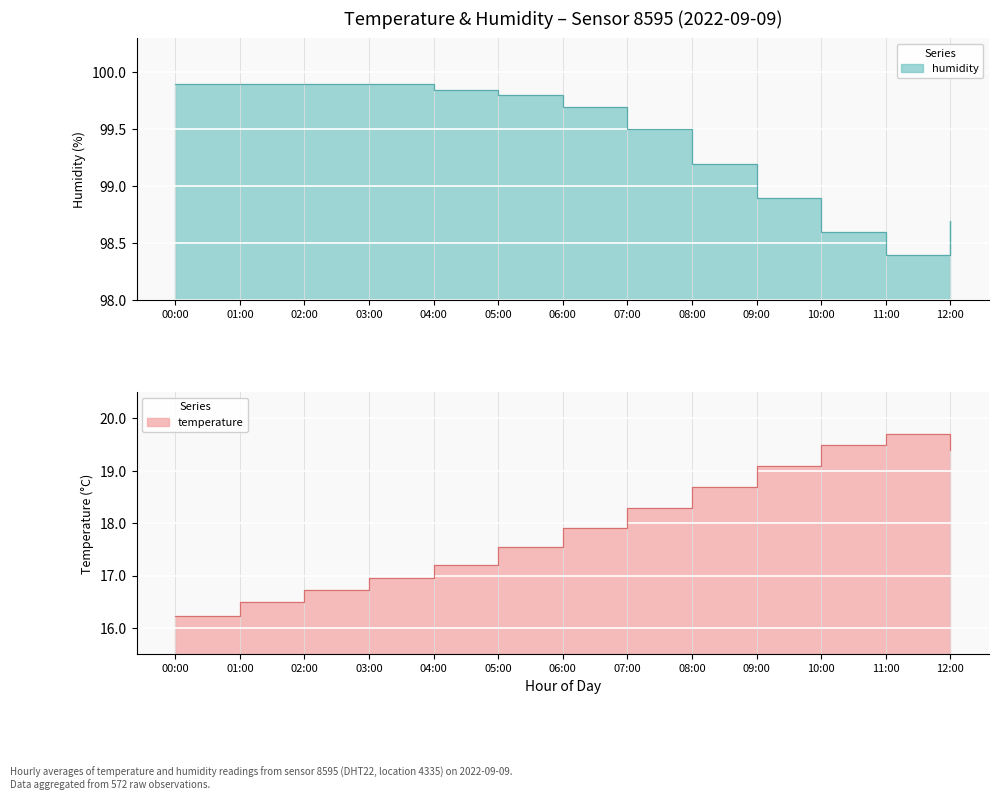

What is the difference between the maximum and minimum values?

3.5